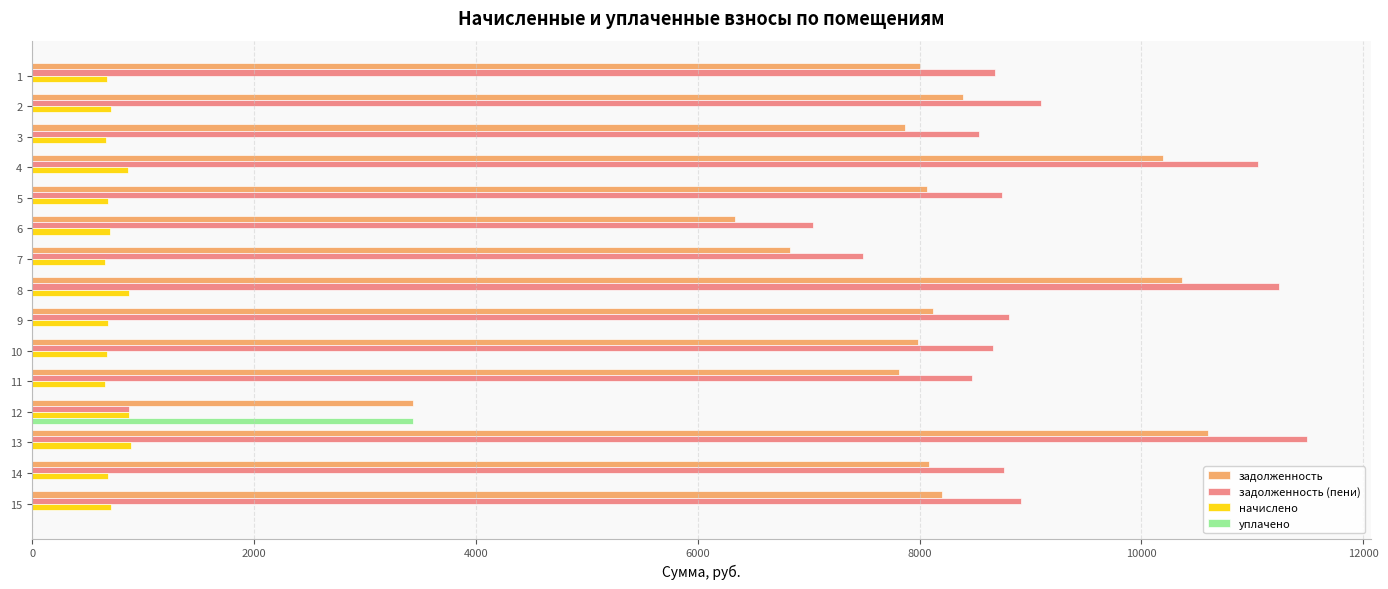

Which series has the largest total across all categories?

задолженность (пени)